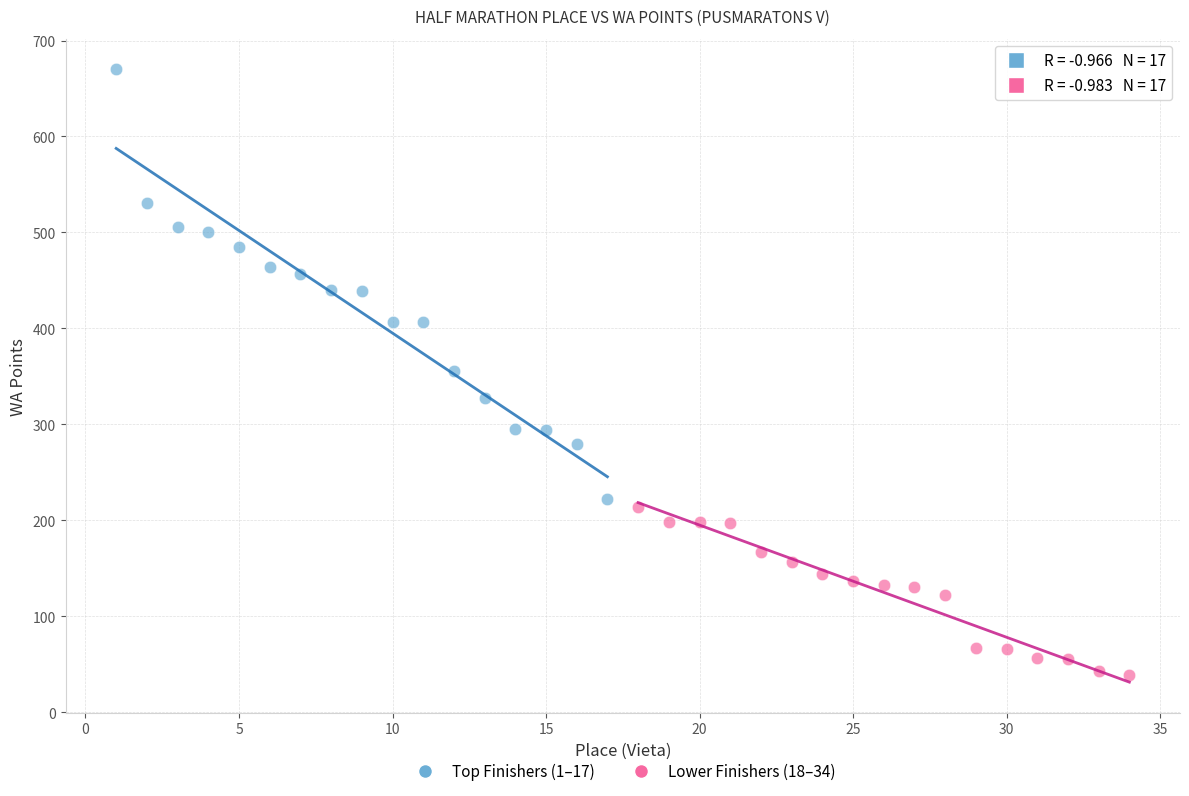

Which series reaches the maximum Y coordinate?

Top Finishers (1–17)